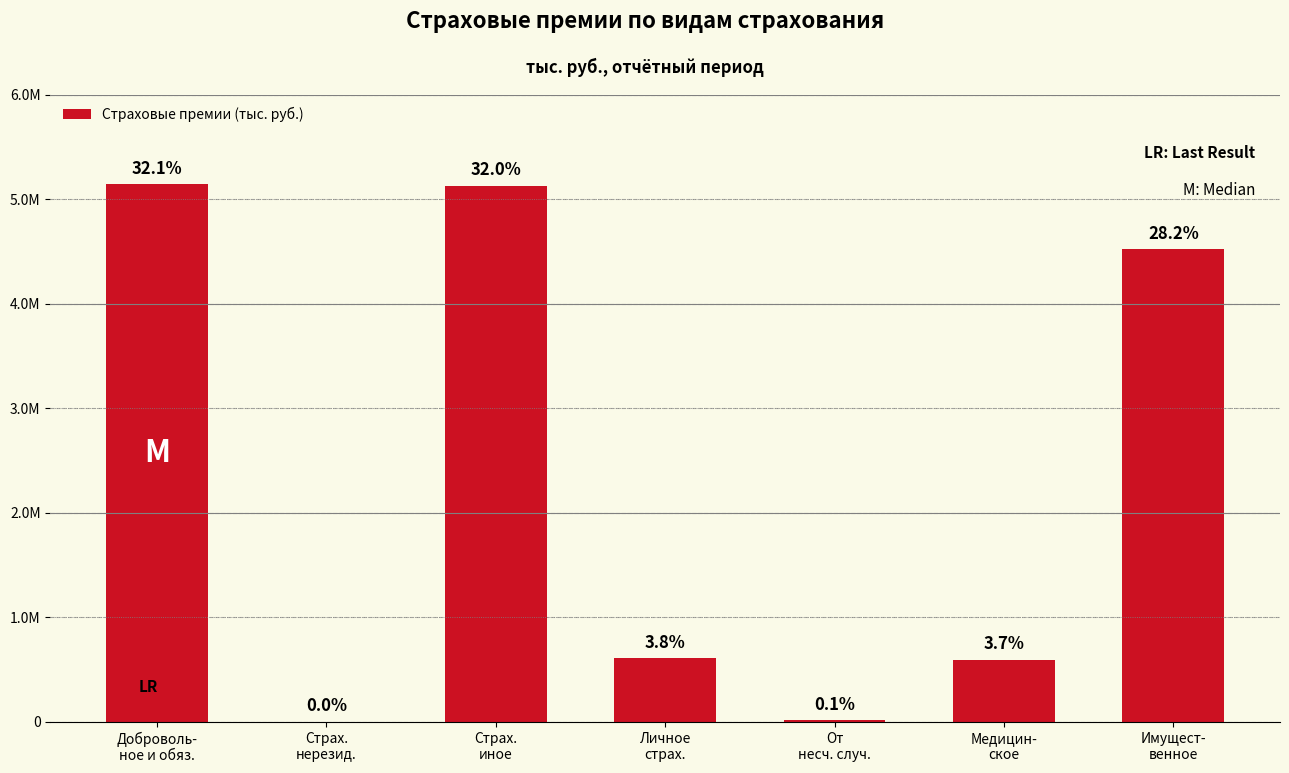

What position from the right is Медицин-
ское?

2